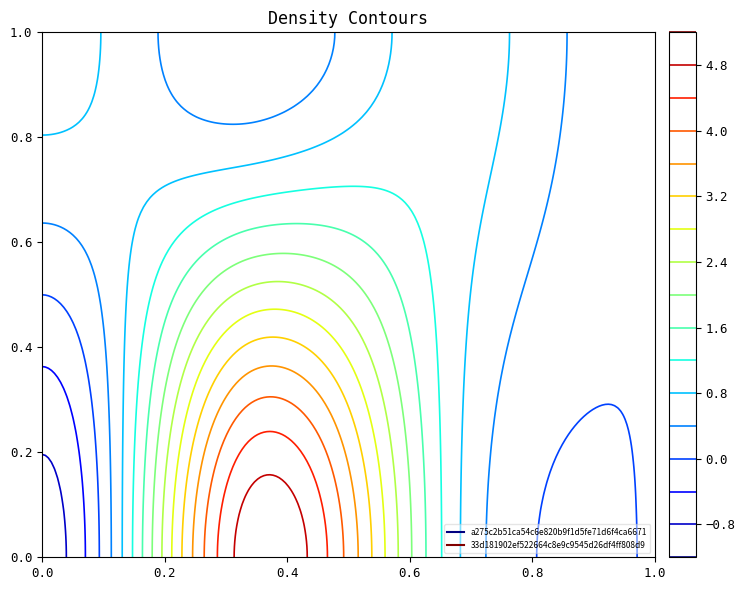

What is the maximum value for 33d181902ef522664c8e9c9545d26df4ff808d9?

1.0